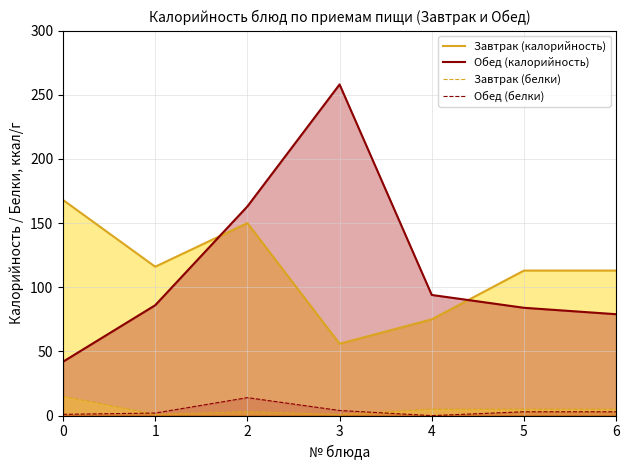

Reading right to left, transcribe all the data shown in this chart.

Завтрак (калорийность): 113	113	75	56	150	116	168
Обед (калорийность): 79	84	94	258	163	86	42
Завтрак (белки): 5	5	5	1	3	1	15
Обед (белки): 3	3	0	4	14	2	1